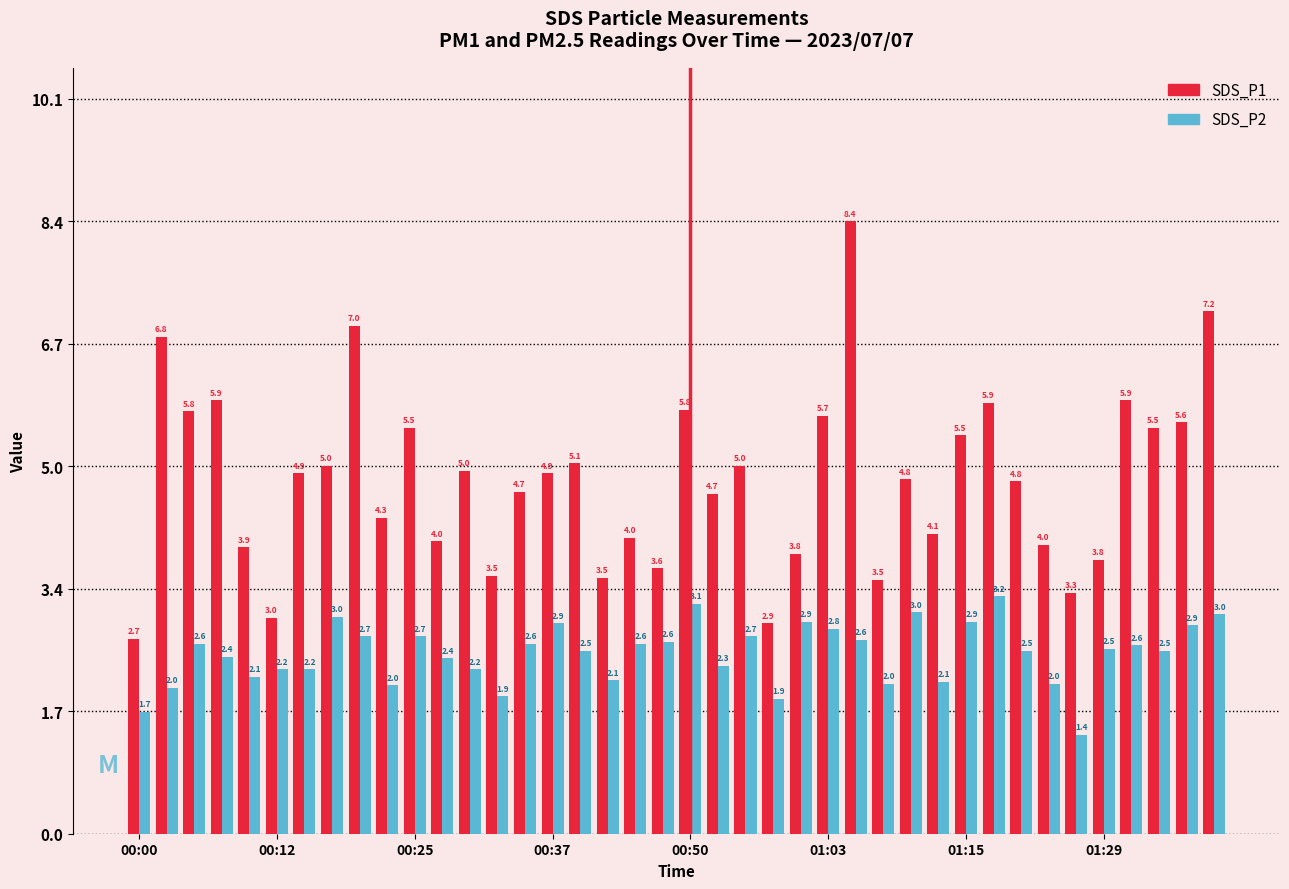

Rank the series by their average value, from lowest to highest.

SDS_P2, SDS_P1